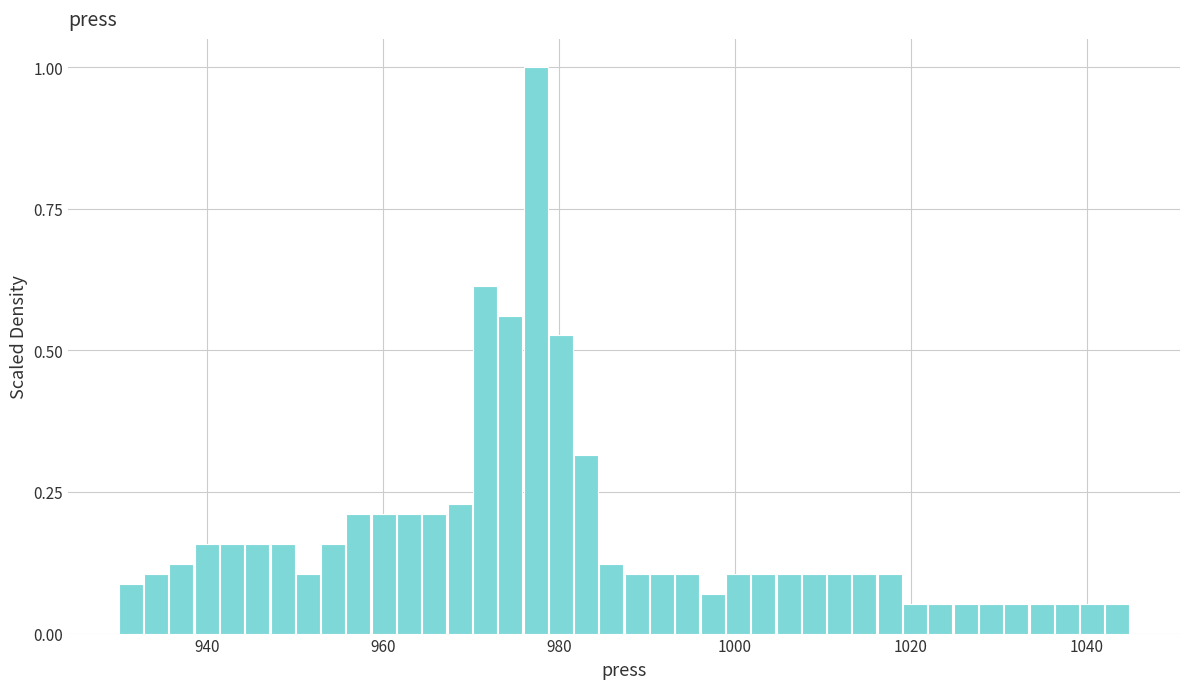

Read against the x-axis, roughly where is the centre of the tallest bar?

978